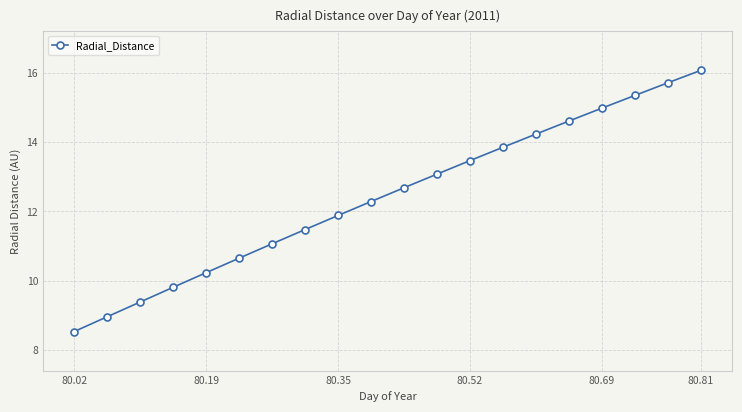

True or false: the data has more than 2 interior local peaks.

False